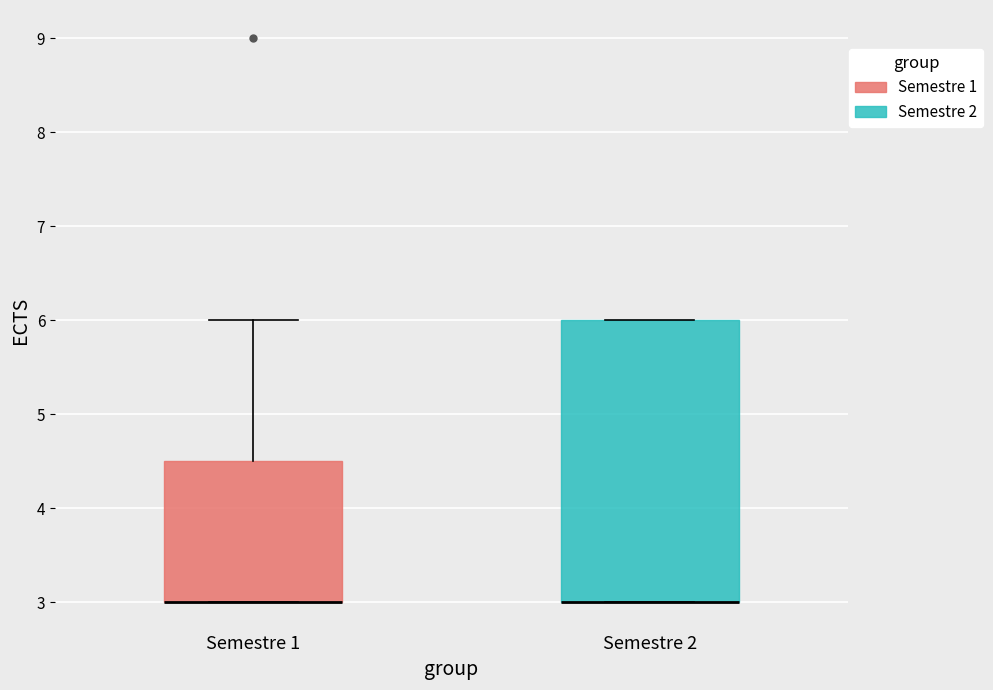

Reading left to right, transcribe this box plot: for each box, give where its median line is, the range the box spans, and where its two whiskers end, as read against the y-axis. The values are not printed on the chart, so give them approximately, as read against the axis.

Semestre 1: median 3.0 (drawn on the box's lower edge), box 3.0 to 4.5, whiskers 3.0 to 6.0
Semestre 2: median 3.0 (drawn on the box's lower edge), box 3.0 to 6.0, whiskers 3.0 to 6.0